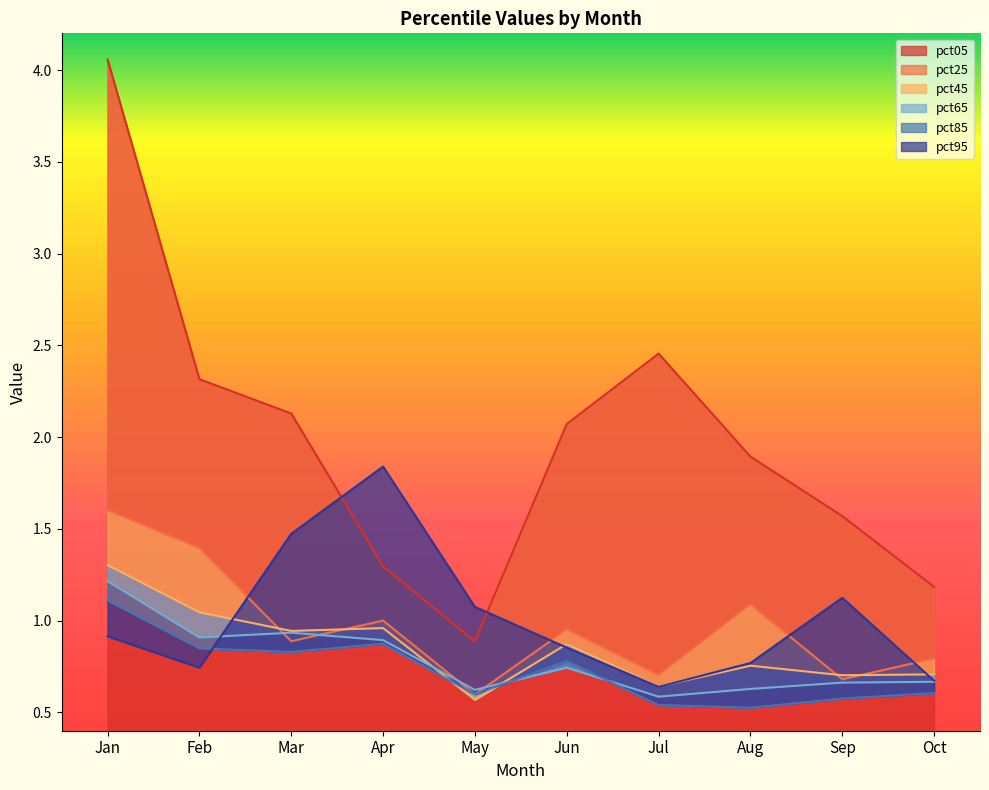

How many intersections are there between pct25 and pct95?

4